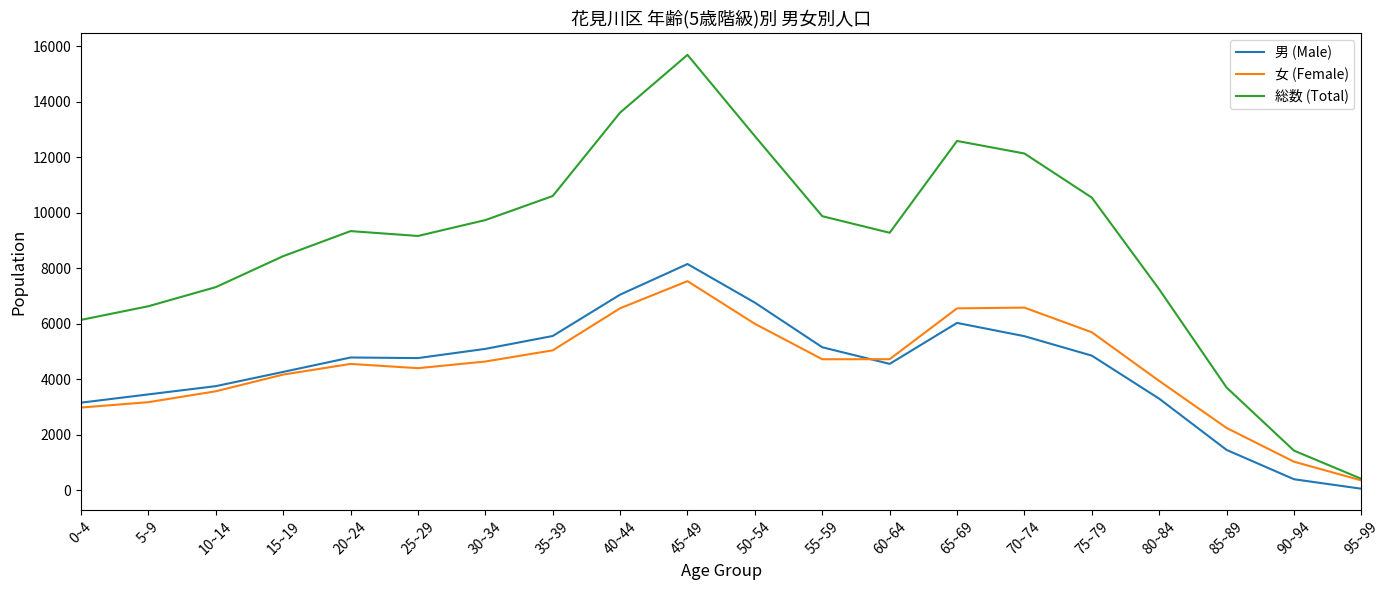

Which series has the largest range (max minus min)?

総数 (Total)